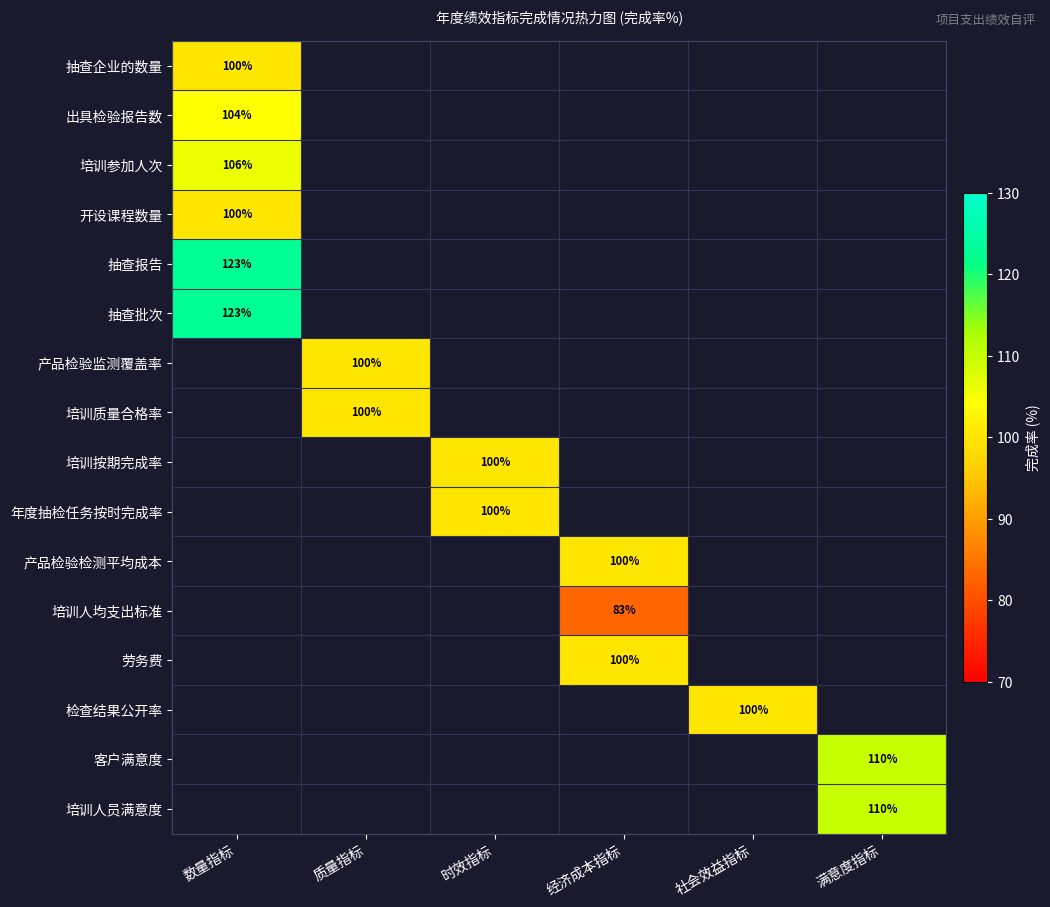

Rank the categories by 客户满意度 value from lowest to highest.

数量指标, 质量指标, 时效指标, 经济成本指标, 社会效益指标, 满意度指标